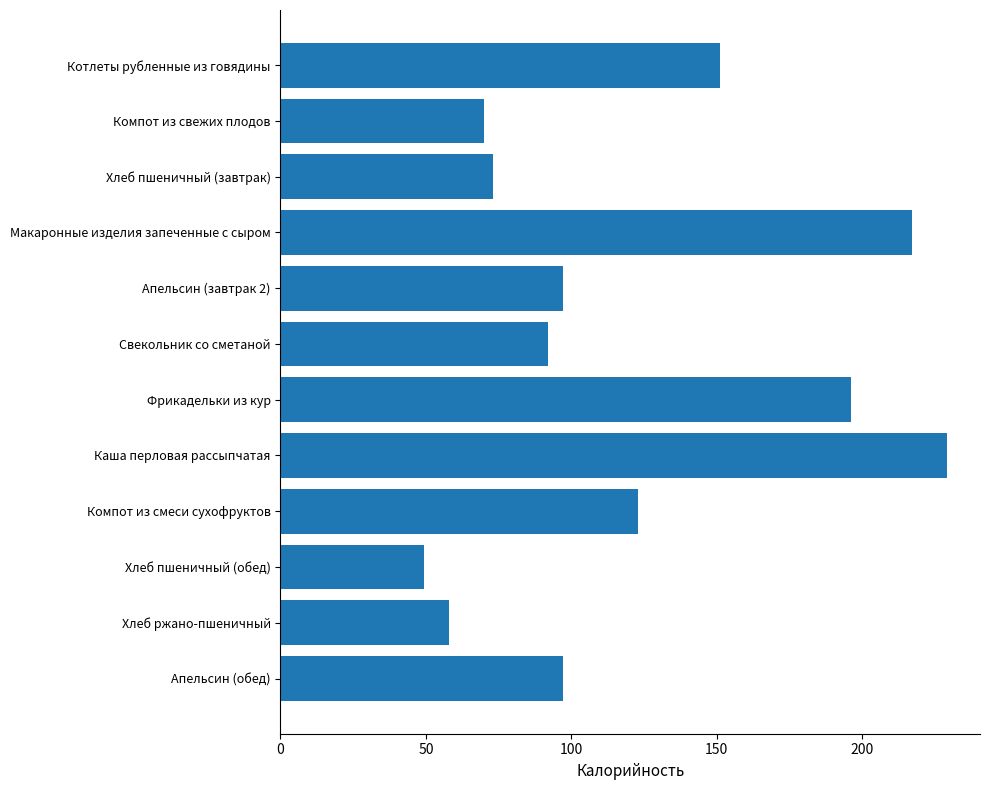

Is it true that the value at Каша перловая рассыпчатая is 229.0?

True